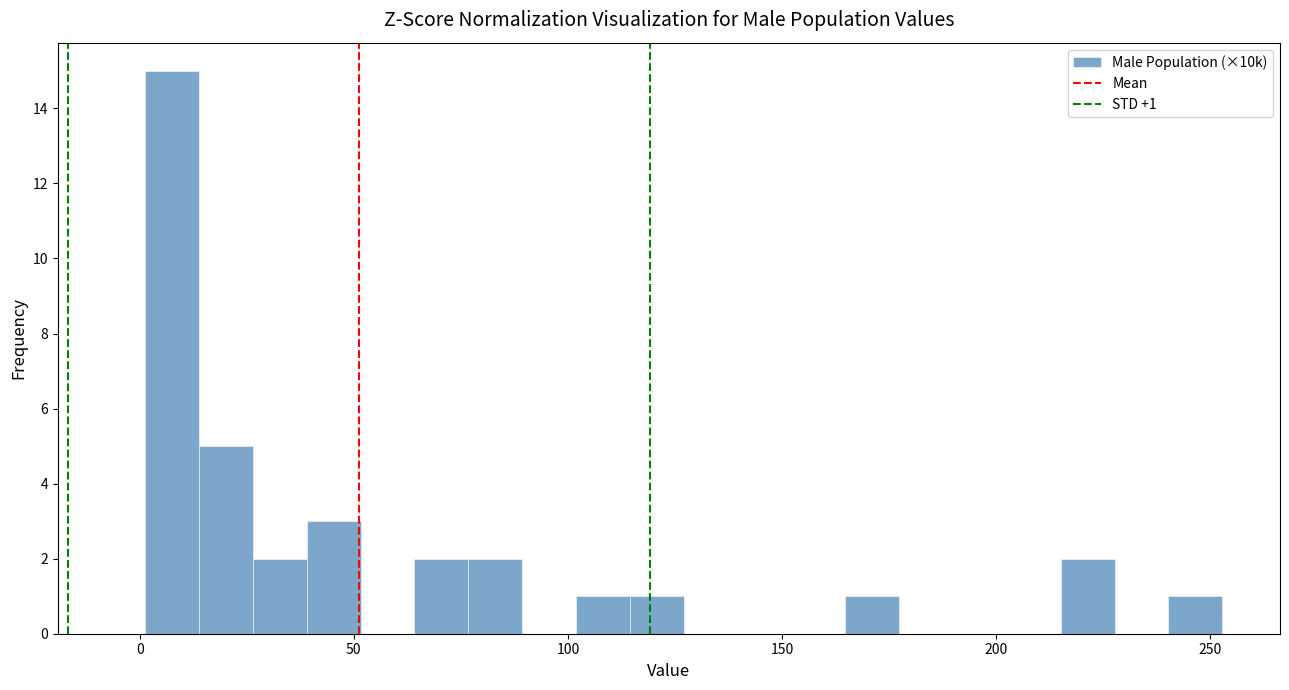

Read against the x-axis, roughly where is the centre of the tallest bar?

10